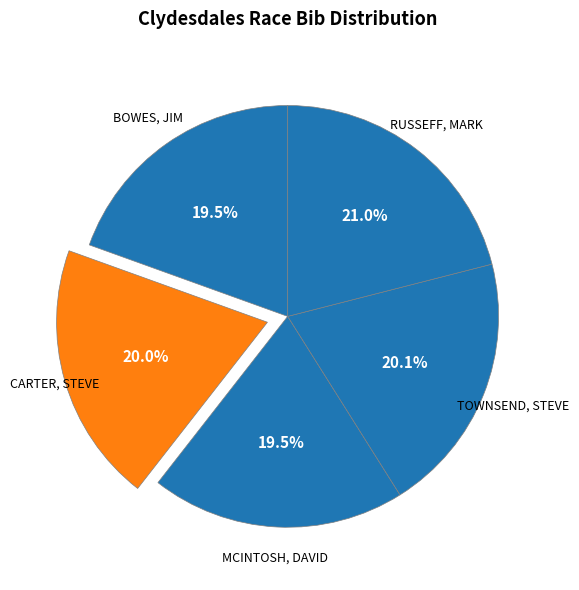

How many segments does this pie chart have?

5